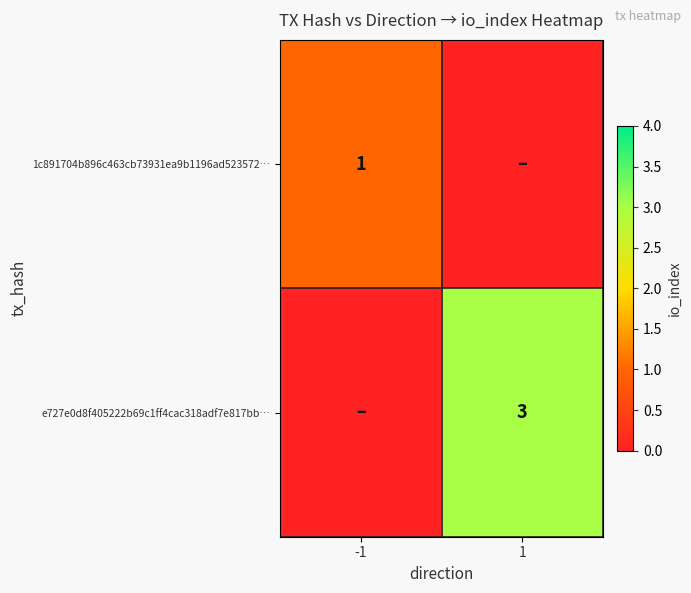

At how many categories does at least one series exceed 2?

1